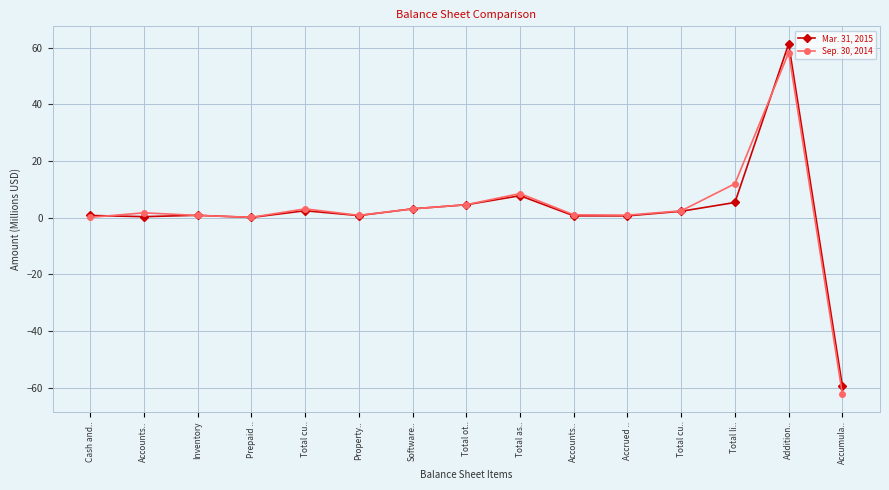

True or false: Sep. 30, 2014 has a value of 1.5 at Property...

False